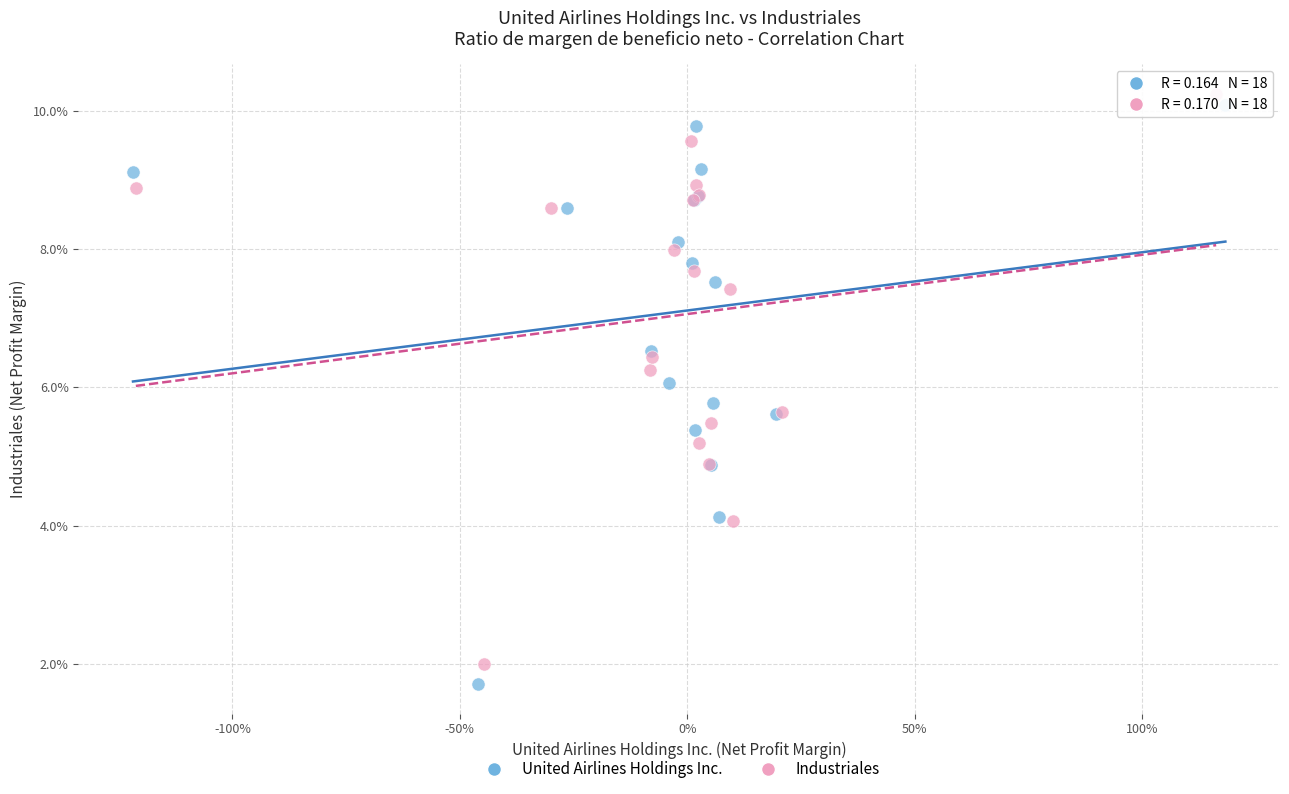

Which series reaches the maximum Y coordinate?

Industriales